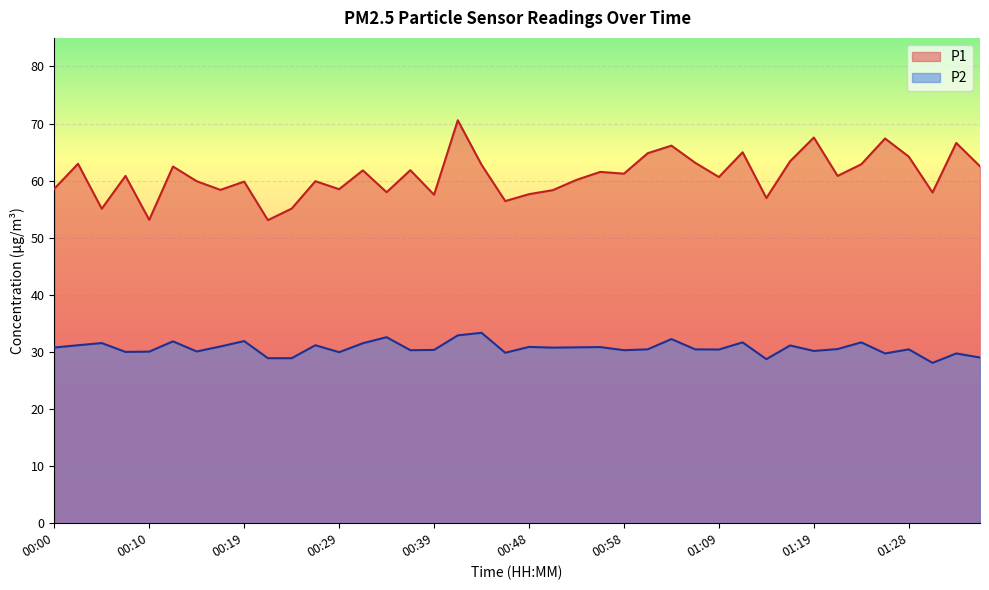

How many interior local peaks does the P2 series have?

14